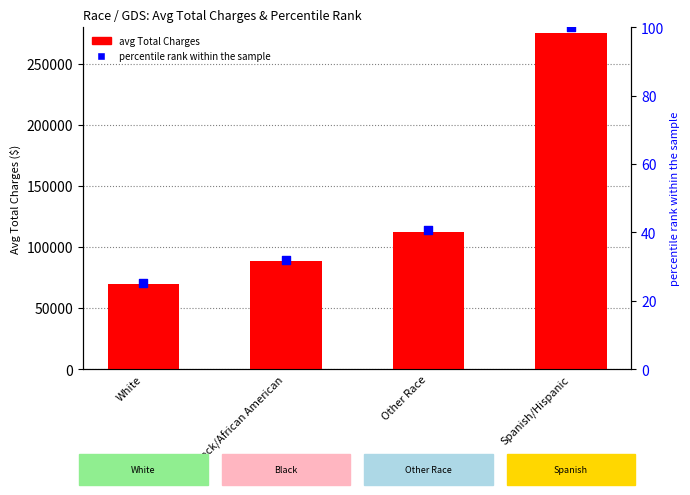

Which series has the widest spread of Y values?

avg Total Charges